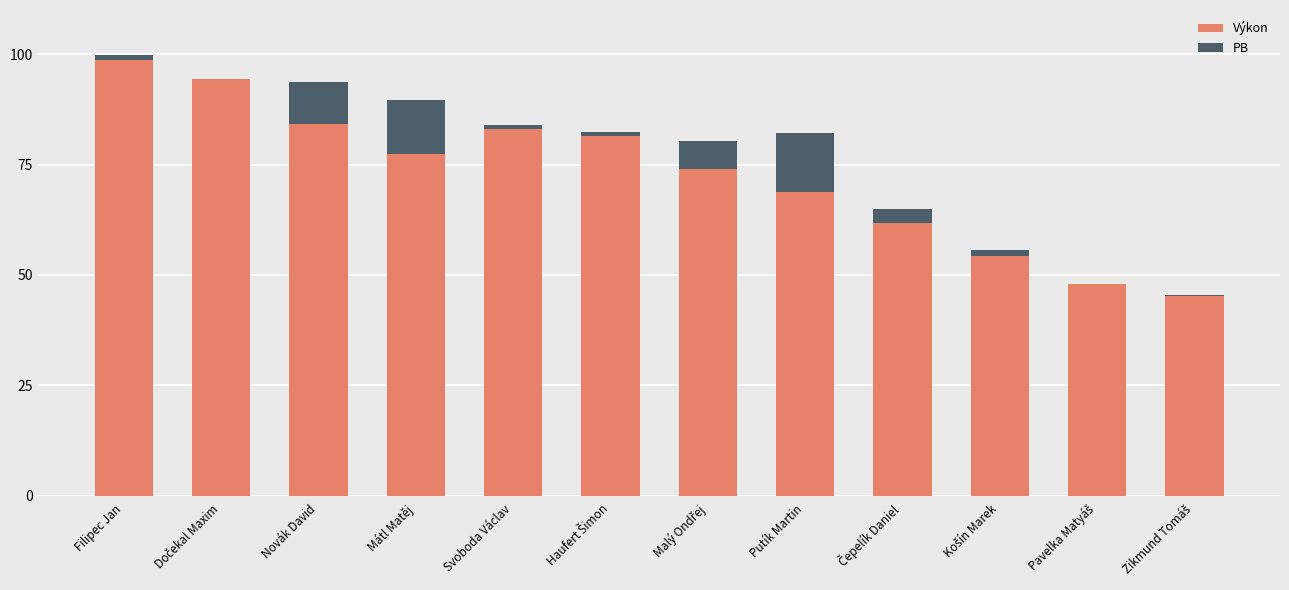

At which category is the sum across all series the highest?

Filipec Jan